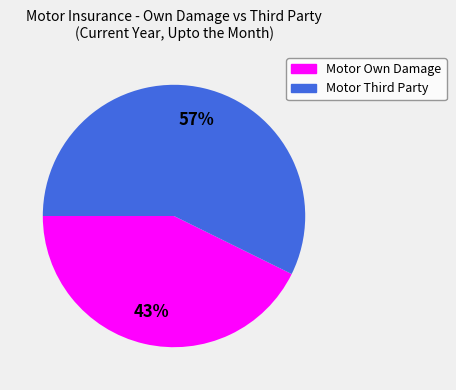

How many segments does this pie chart have?

2